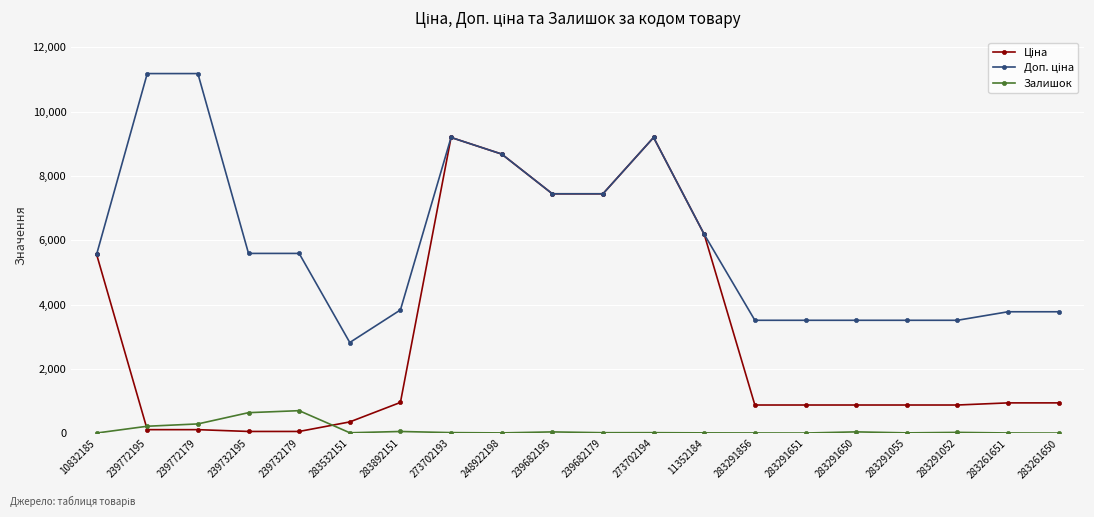

True or false: Залишок has a value of 12.0 at 11352184.

True